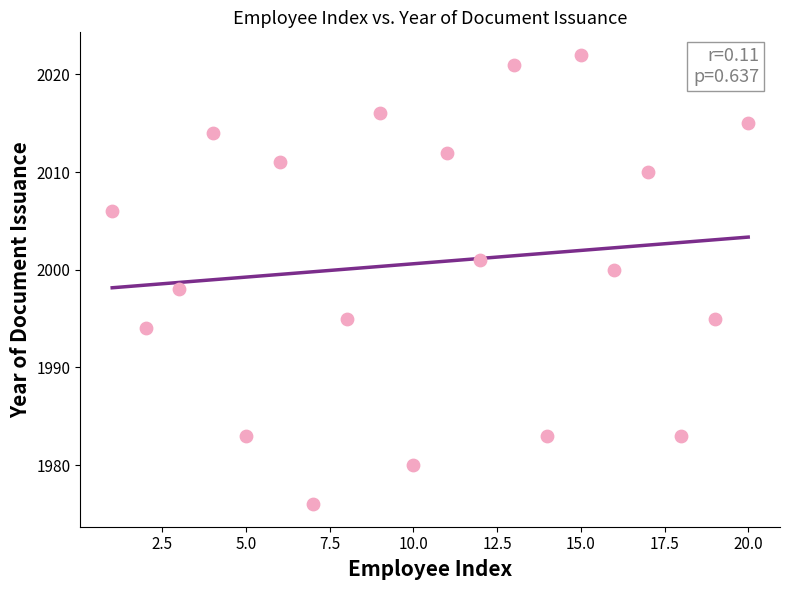

Count the number of points in this scatter plot.

20